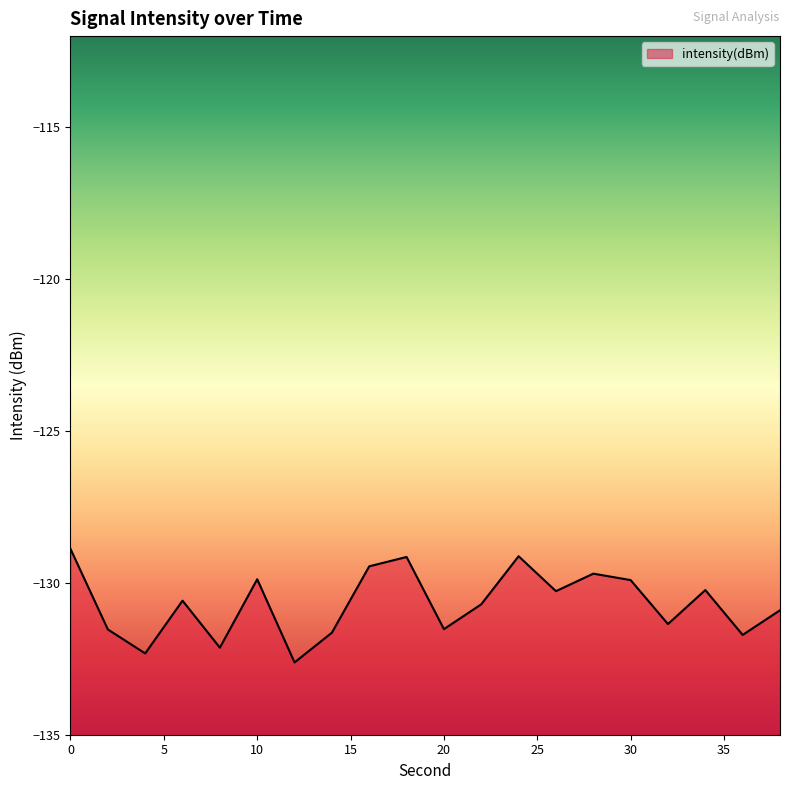

What is the difference between the values at 28 and 12?

2.9